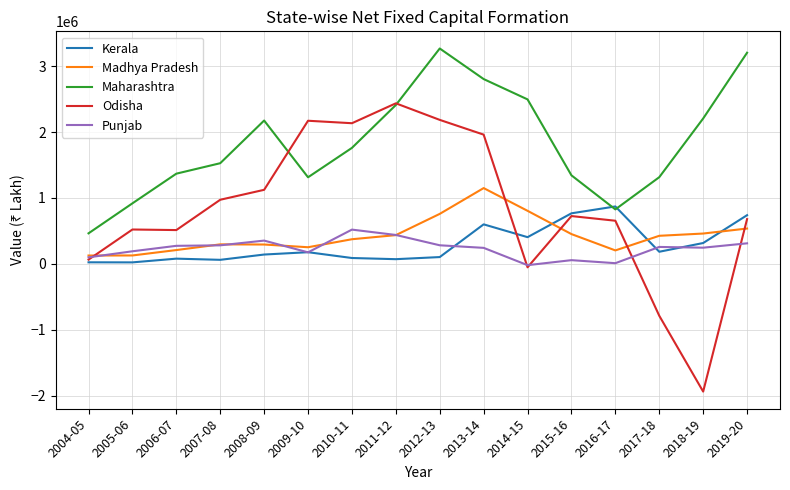

Which series has the widest spread of values?

Odisha